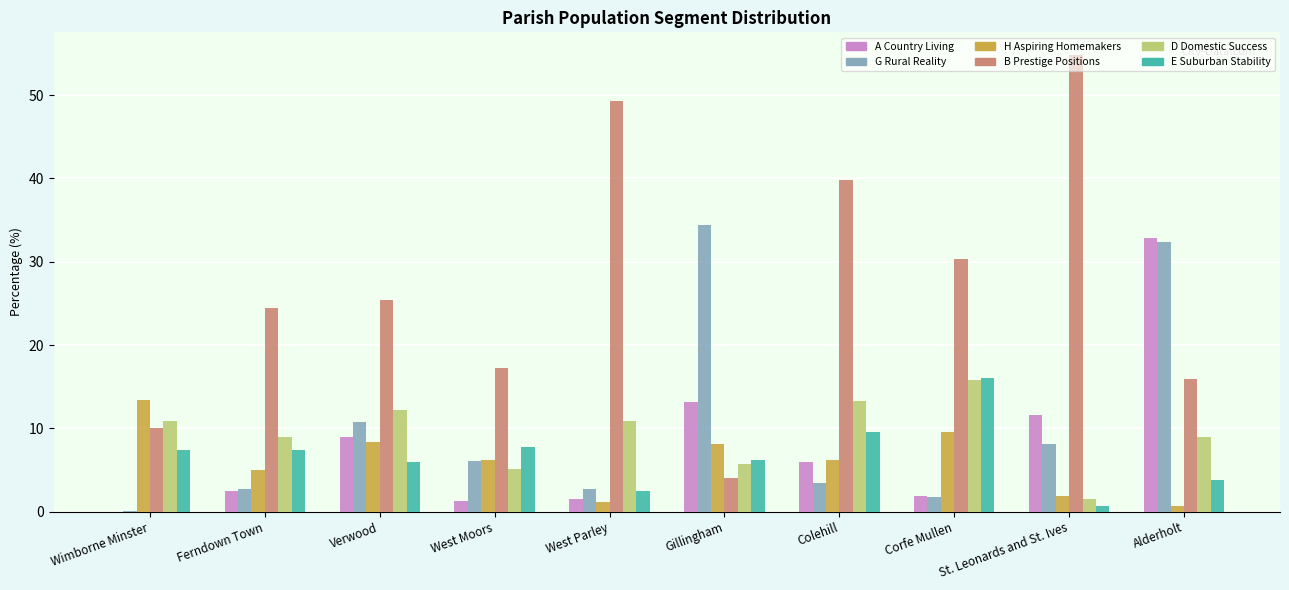

How many data points does each series have?

10